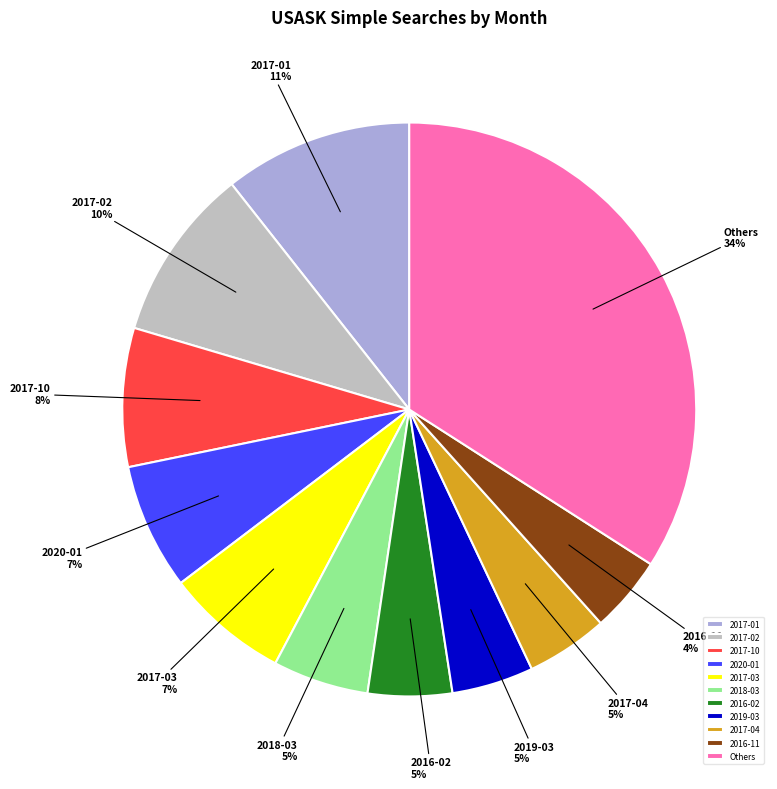

True or false: 2016-11 accounts for 4% of the total.

True